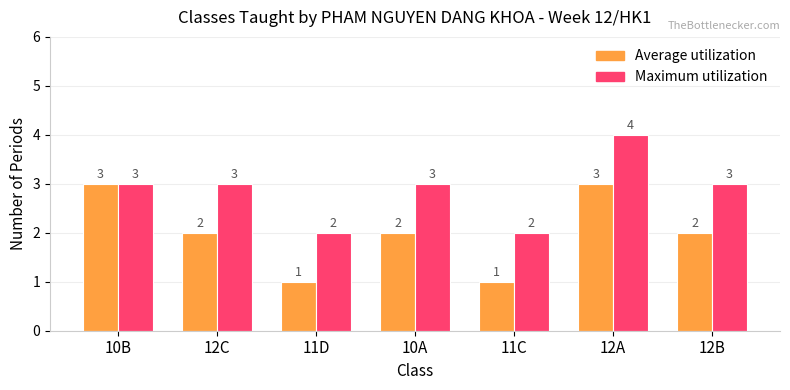

What is the difference between the maximum and minimum values in the Average utilization series?

2